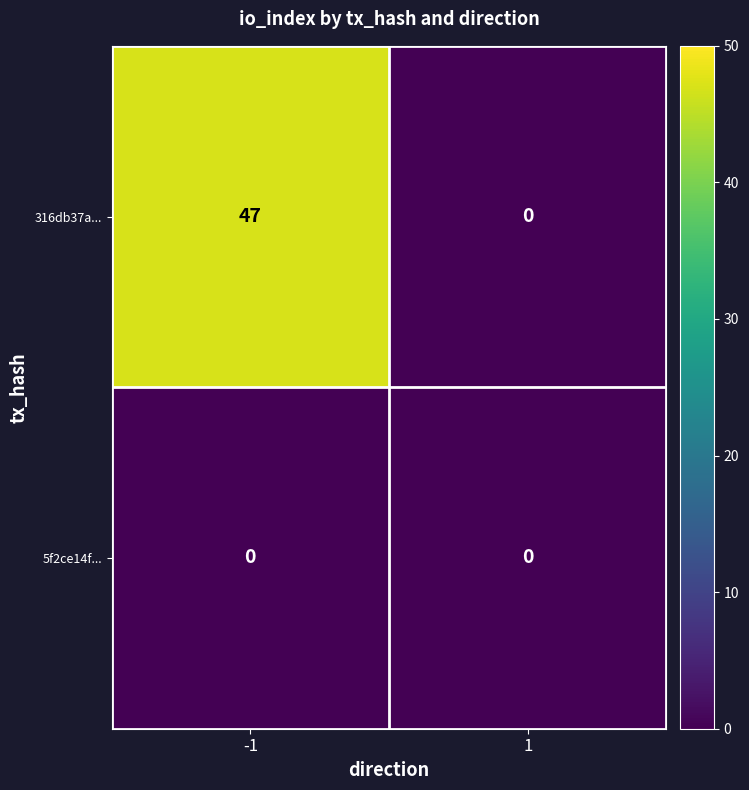

Reading left to right, list all the values displayed in this chart.

316db37a...: 47	0
5f2ce14f...: 0	0